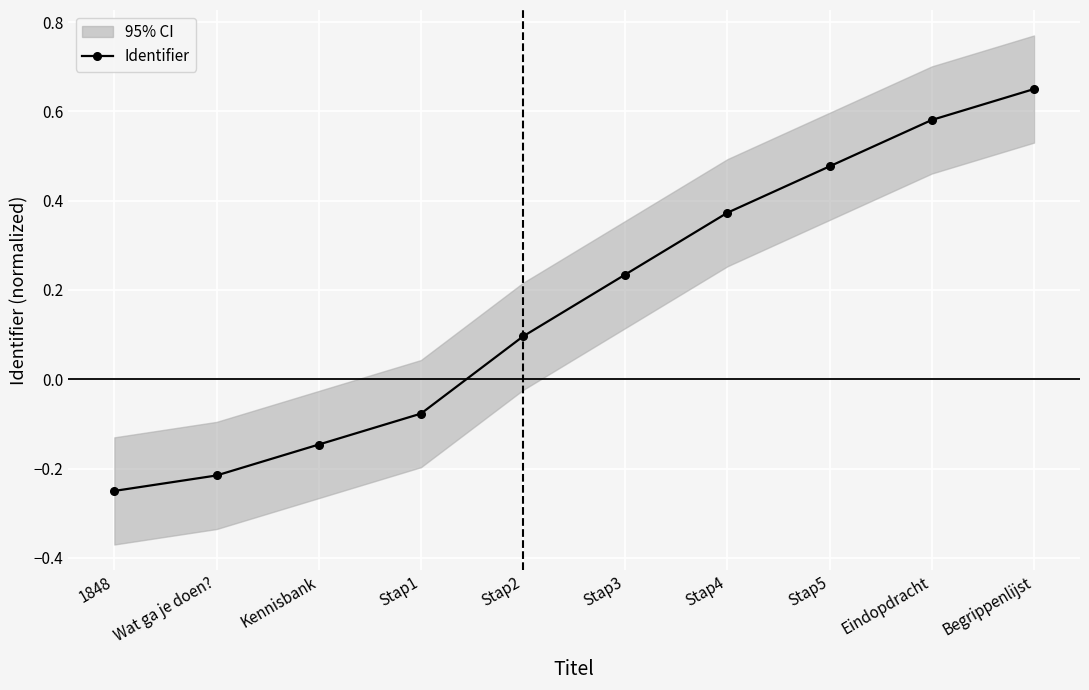

What is the value of the 10th point from the left?

0.7